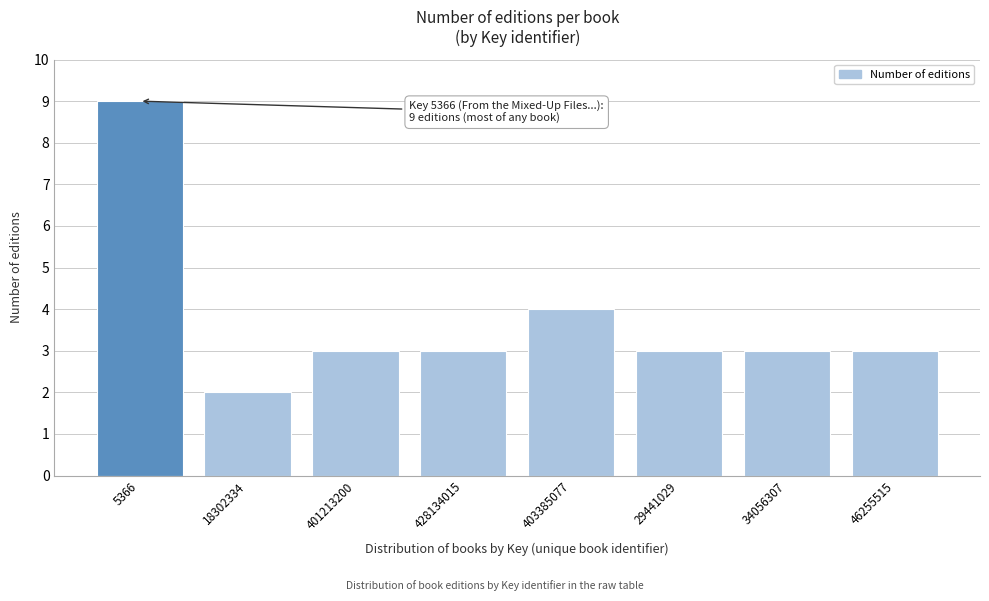

Reading right to left, list all the values displayed in this chart.

46255515=3	34056307=3	29441029=3	403385077=4	428134015=3	401213200=3	18302334=2	5366=9